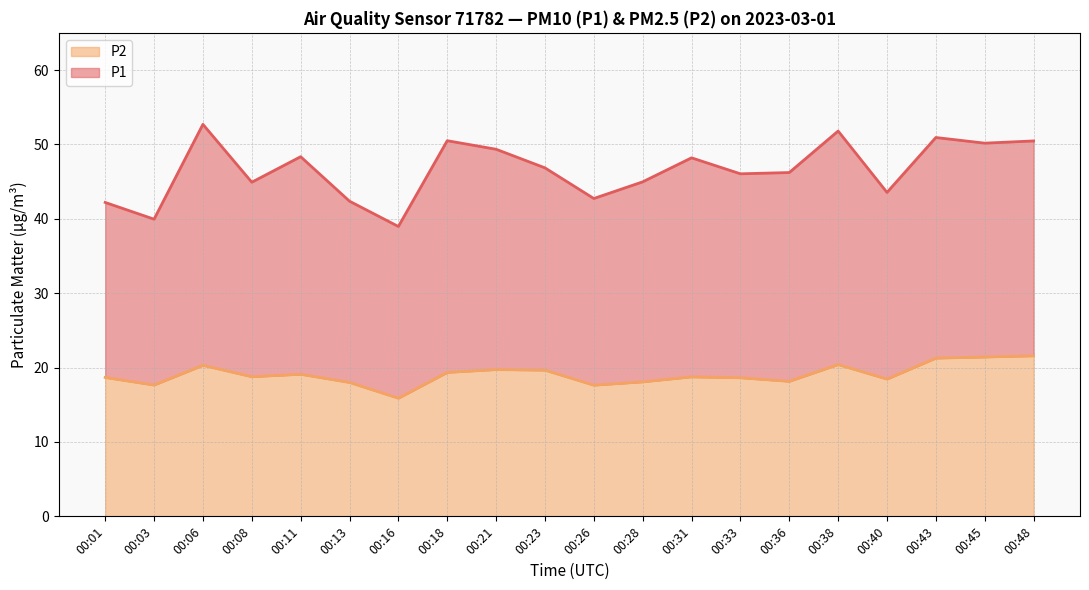

How many interior local peaks does the P2 series have?

5